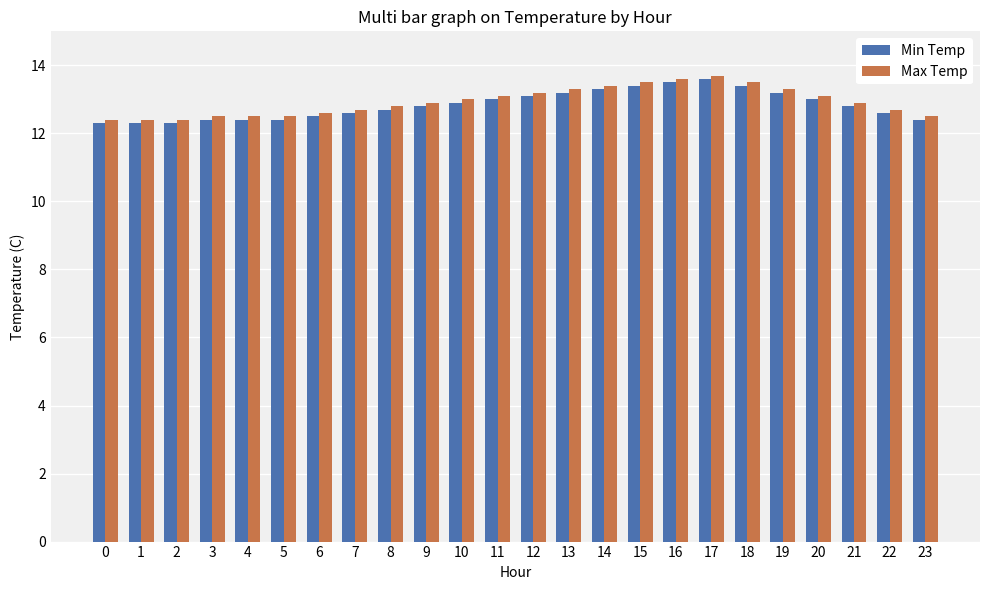

What is the difference between the second highest and second lowest values in the Max Temp series?

1.2